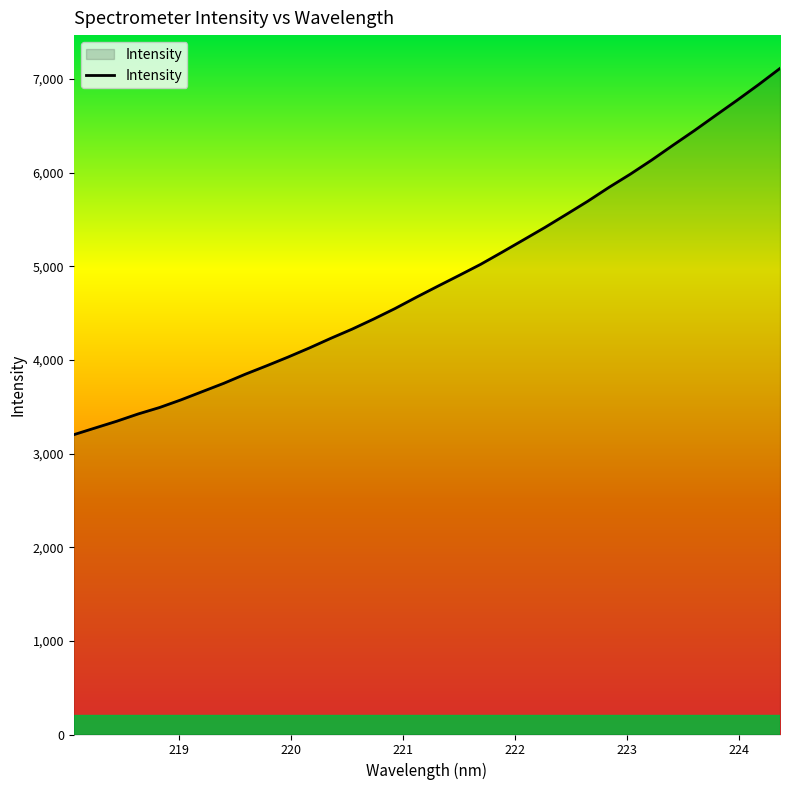

What is the smallest value displayed?

3202.3